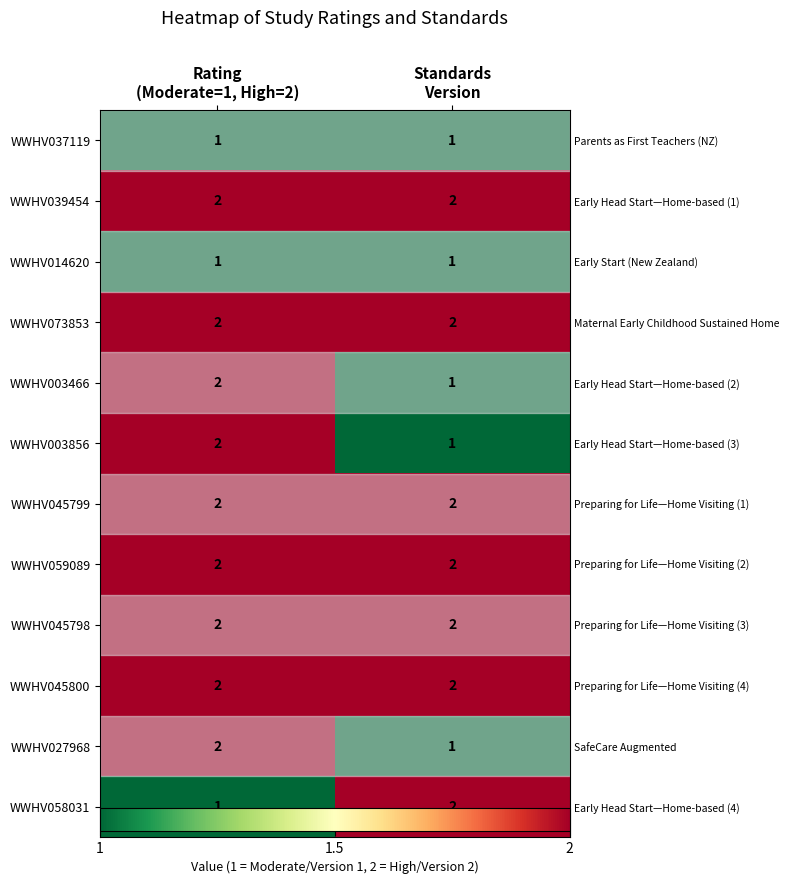

The value of WWHV003856 at Standards Version is 0. True or false?

False